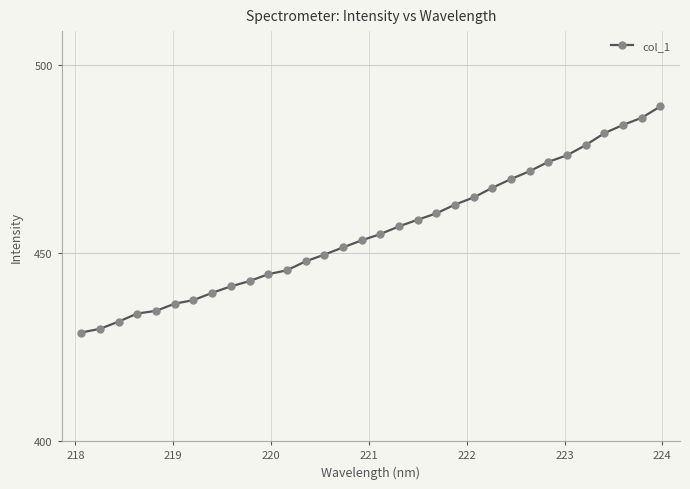

Count the number of data series in this chart.

1